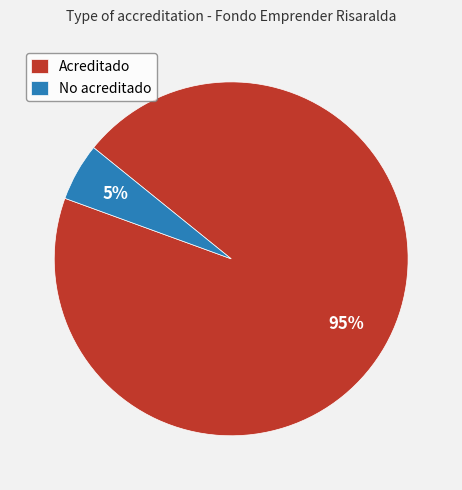

What is the largest slice in the pie chart?

Acreditado